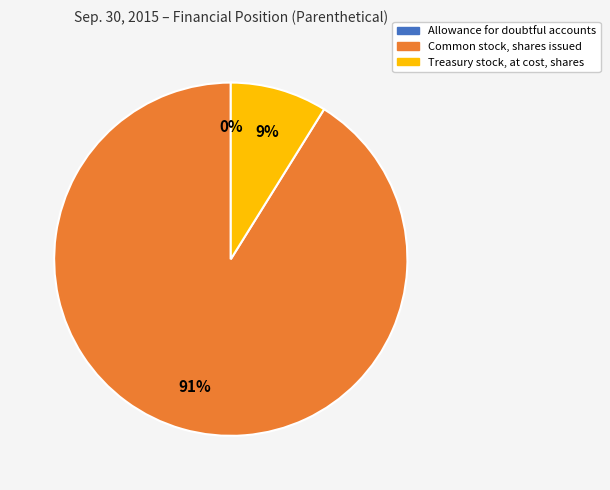

What is the largest slice in the pie chart?

Common stock, shares issued